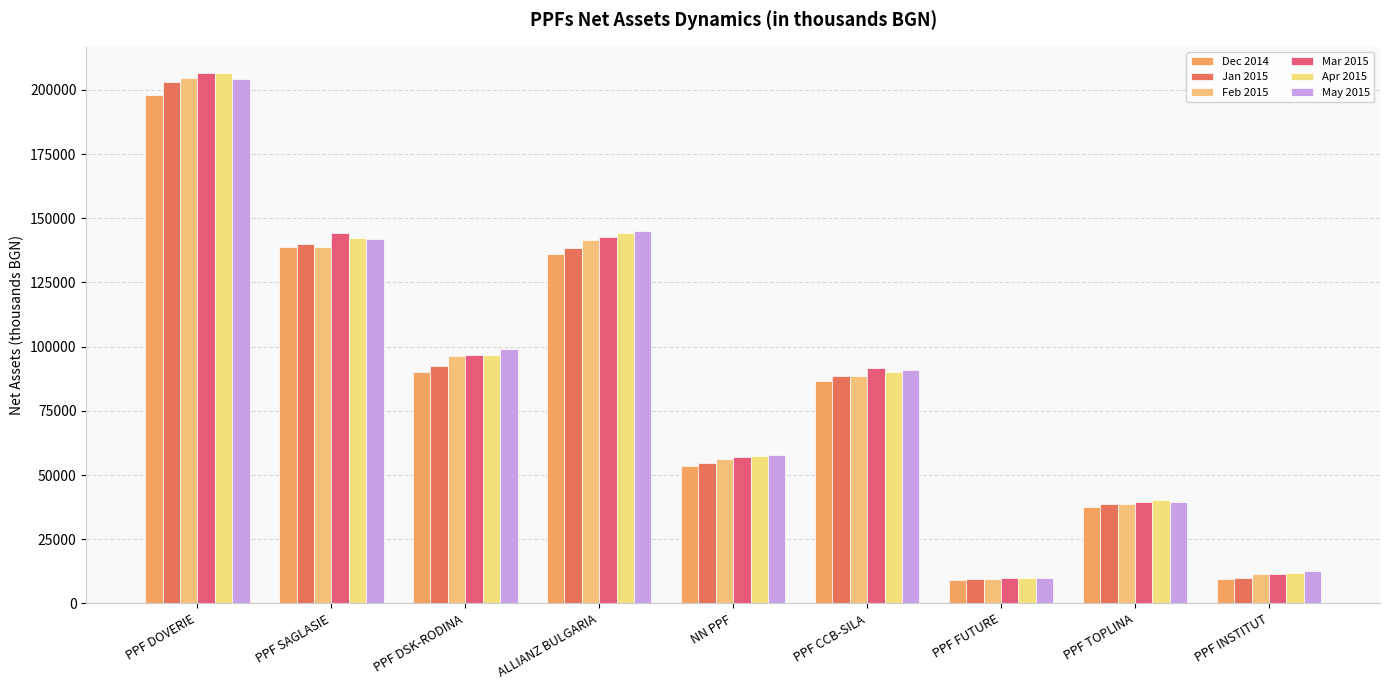

What is the label of the 4th bar from the right?

PPF CCB-SILA